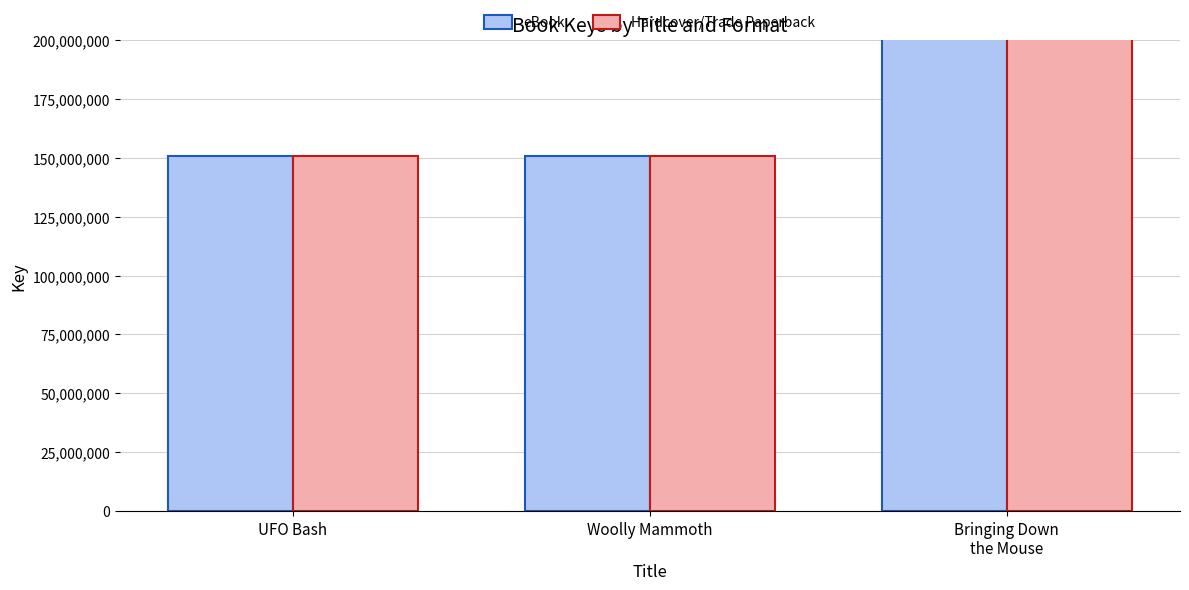

At which label does Hardcover/Trade Paperback reach its minimum?

Woolly Mammoth